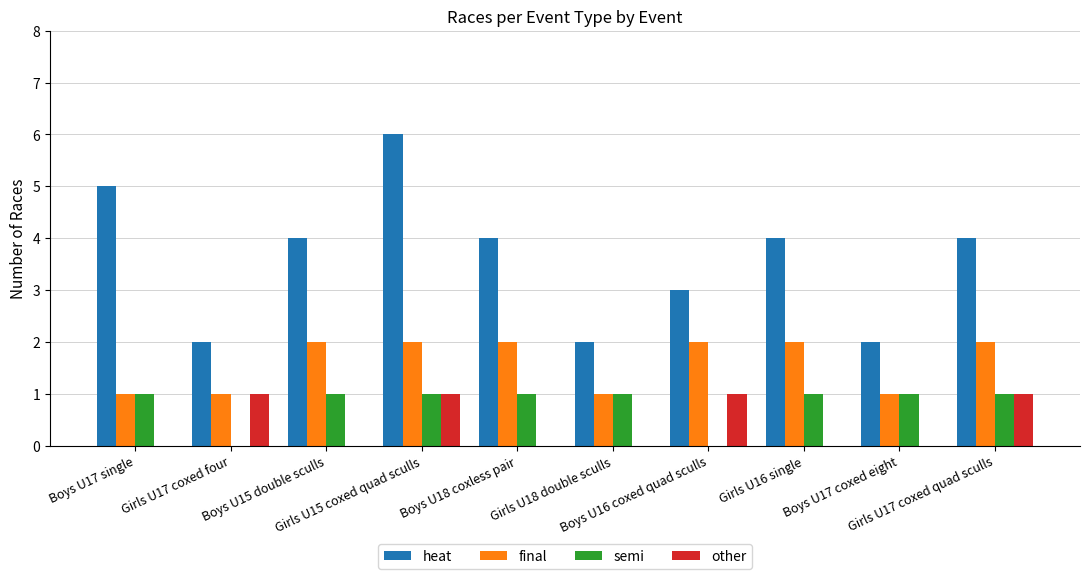

What is the sum of all other values?

4